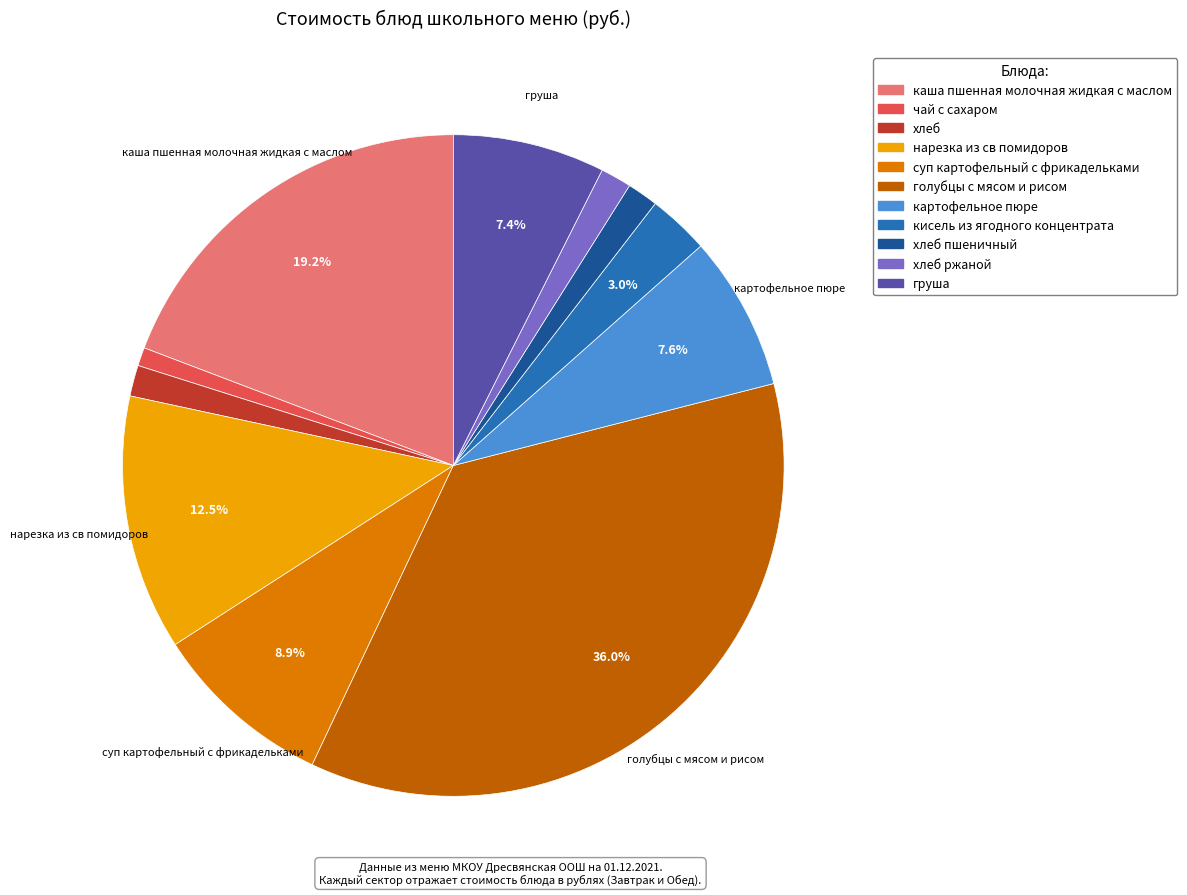

Is there any slice that represents more than half of the pie?

No